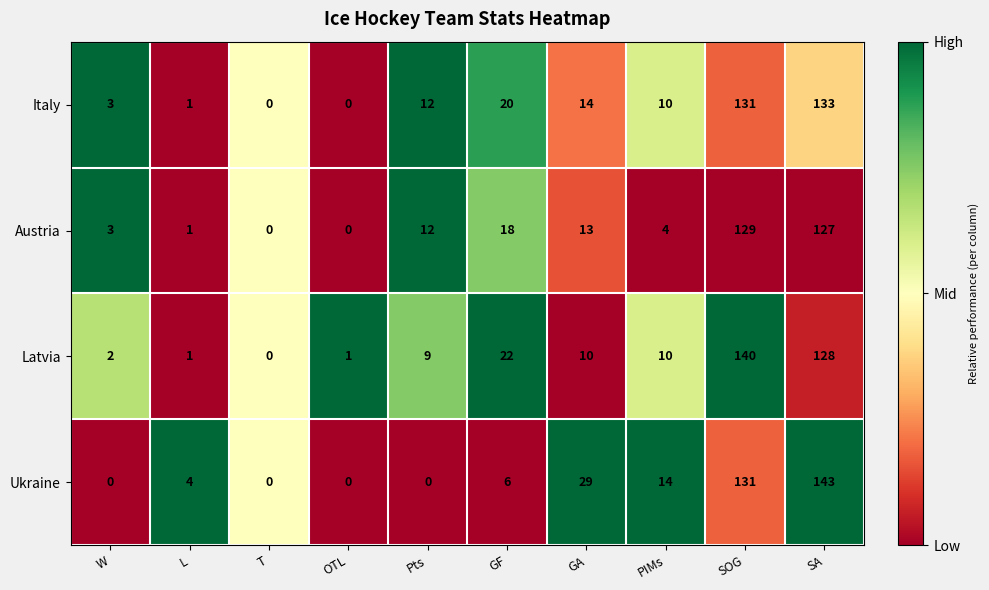

What is the maximum value for Latvia?

140